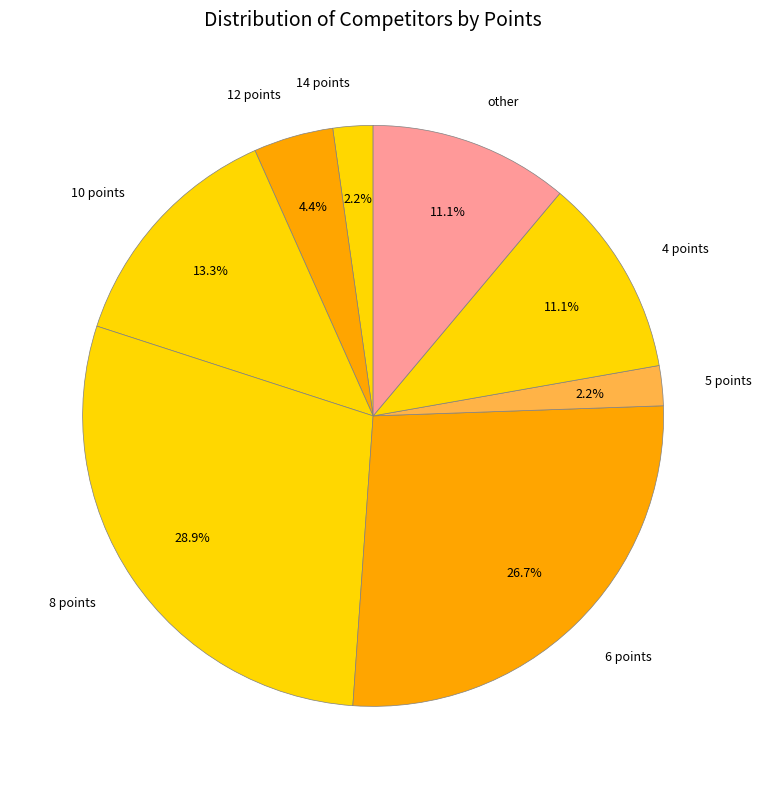

To the nearest percent, what portion does other represent?

11%